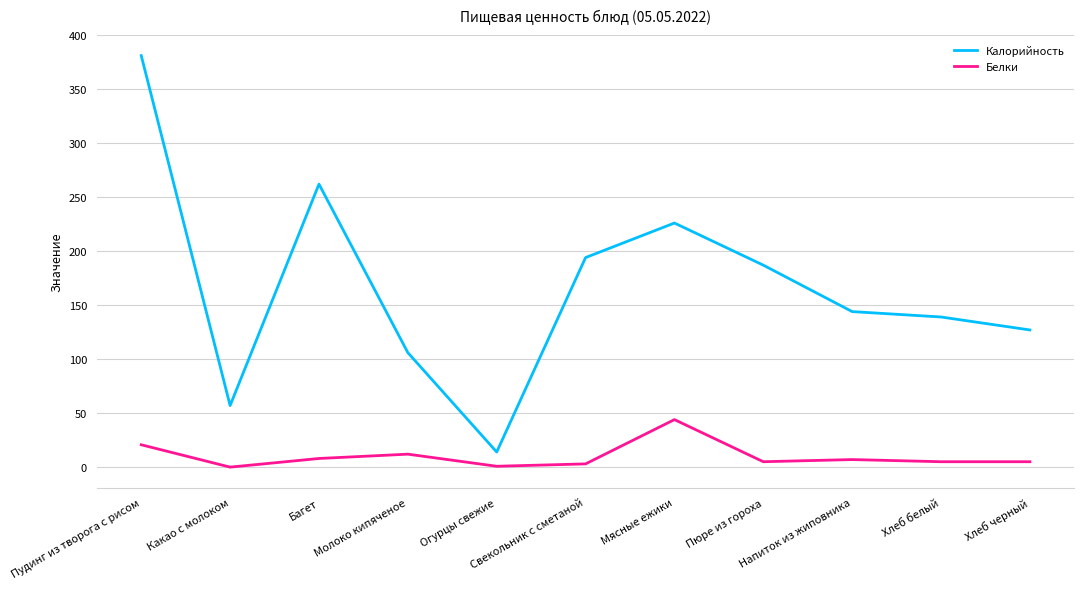

List the series in order of their overall mean, lowest first.

Белки, Калорийность